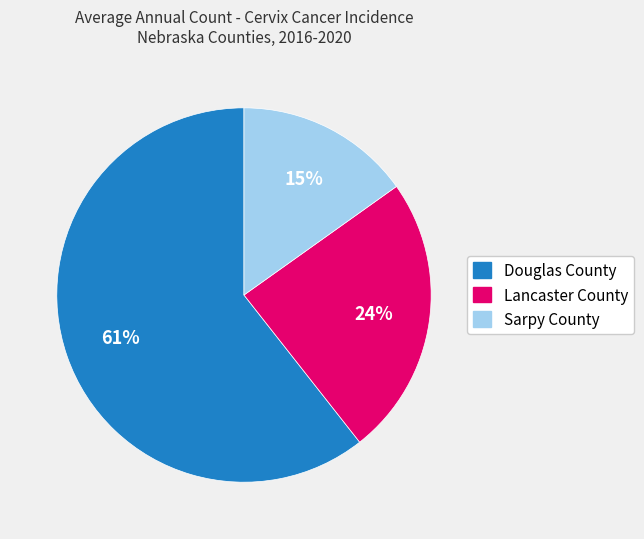

How many segments does this pie chart have?

3